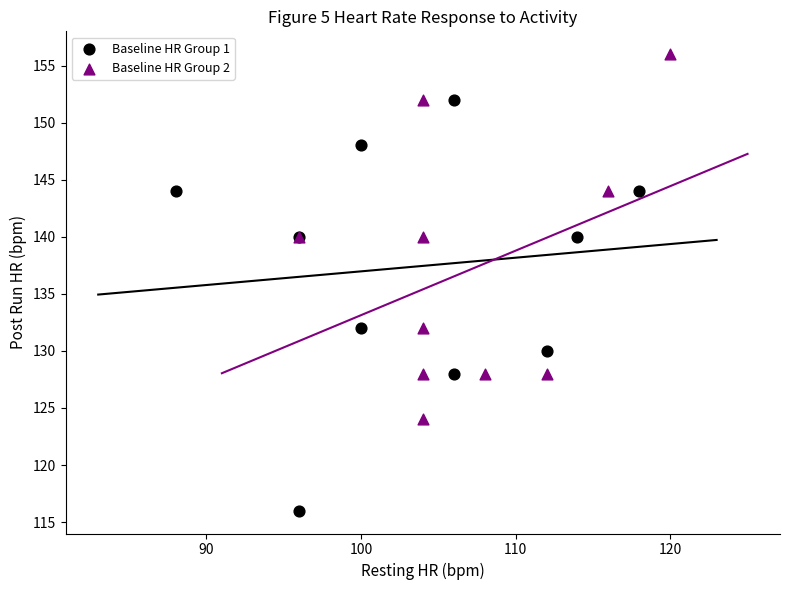

Which series reaches the maximum Y coordinate?

Baseline HR Group 2